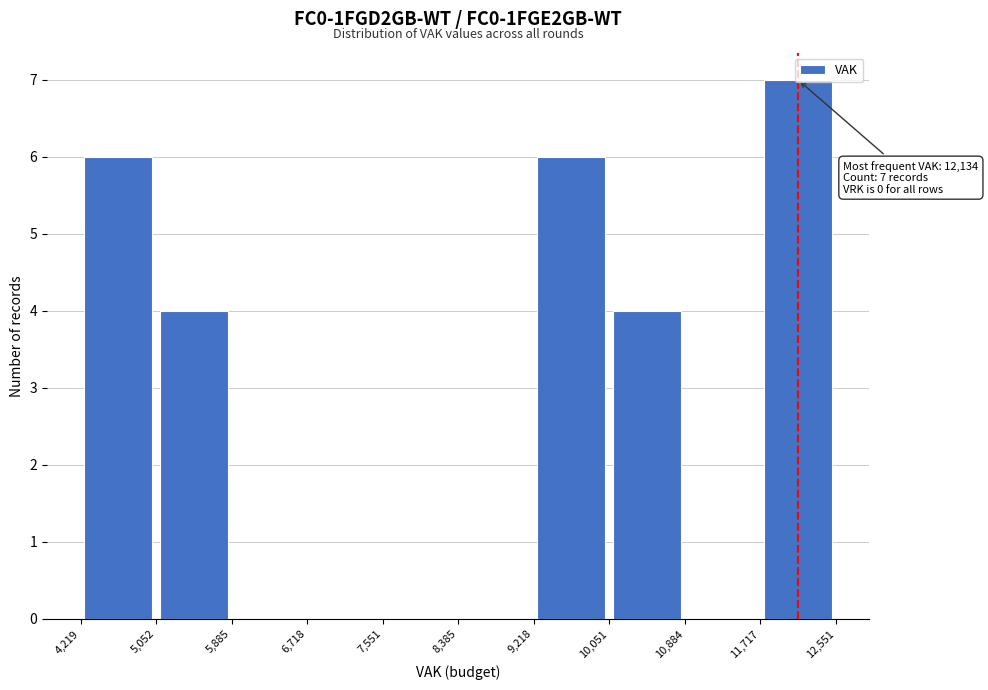

Which range on the x-axis has the tallest bar?

11,717 to 12,551